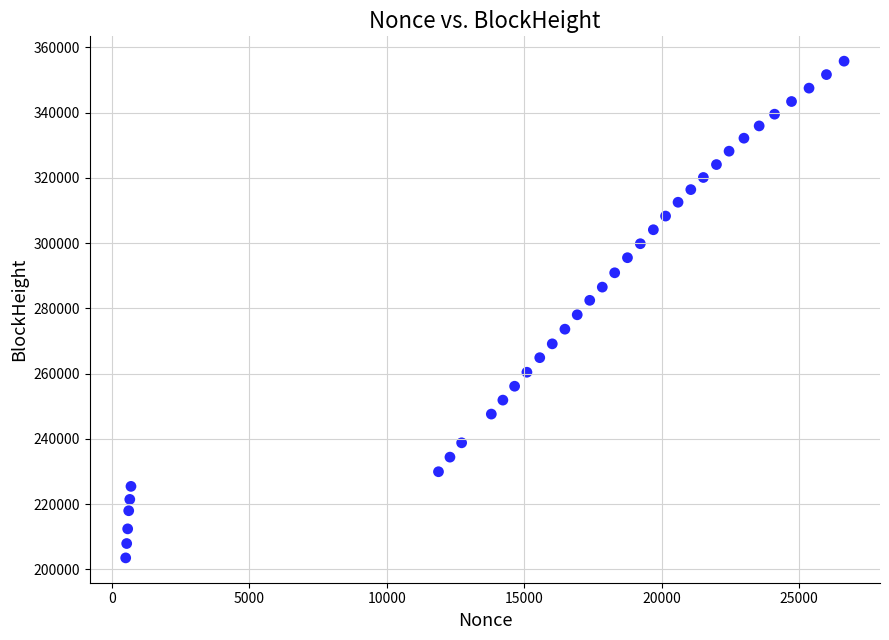

What is the range of X values (max minus min)?

26134